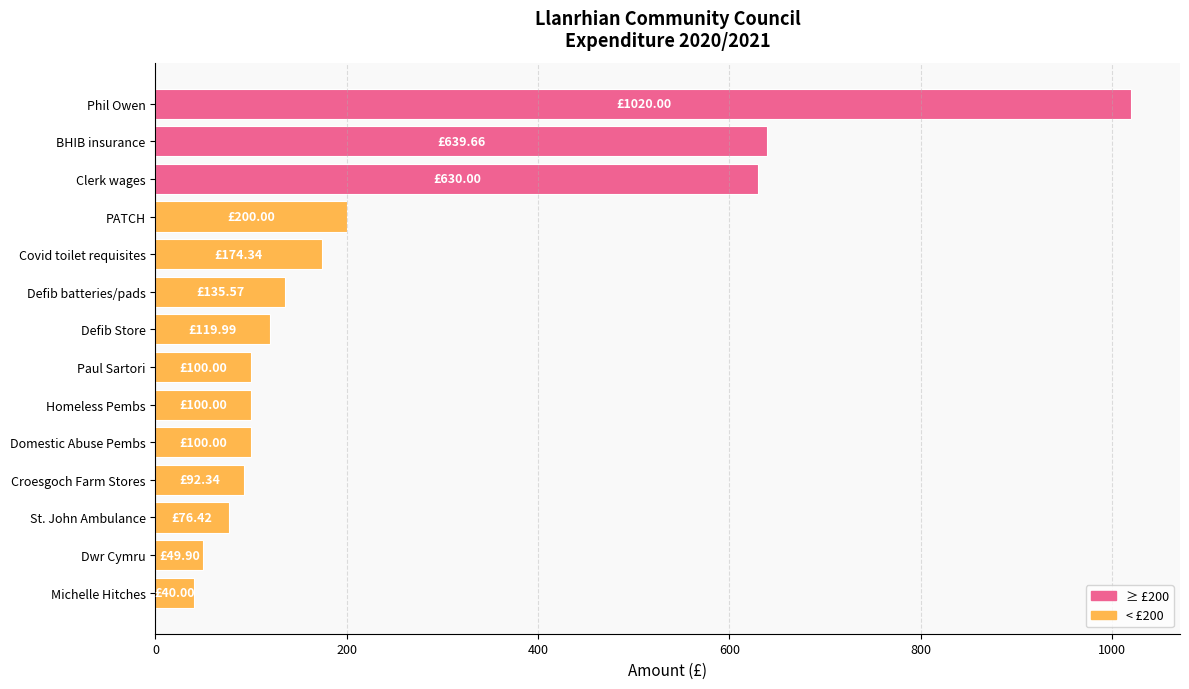

What is the maximum value shown in the chart?

1020.0